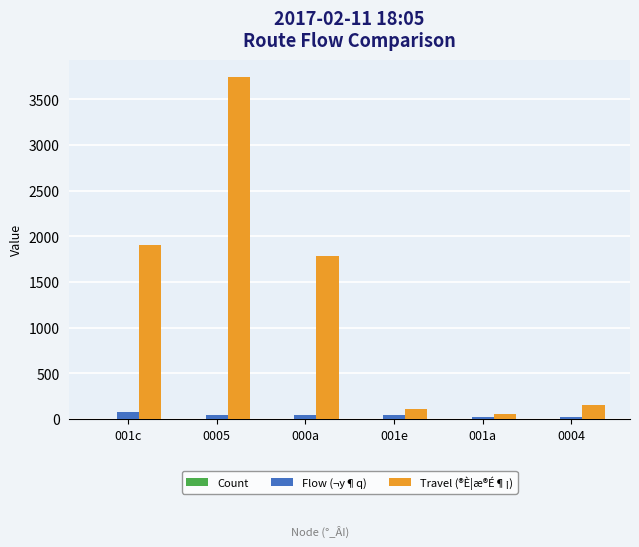

How many groups of bars are there?

6